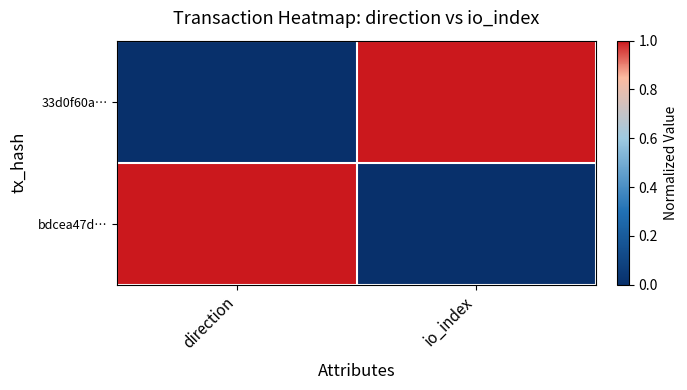

At which category is the sum across all series the highest?

direction